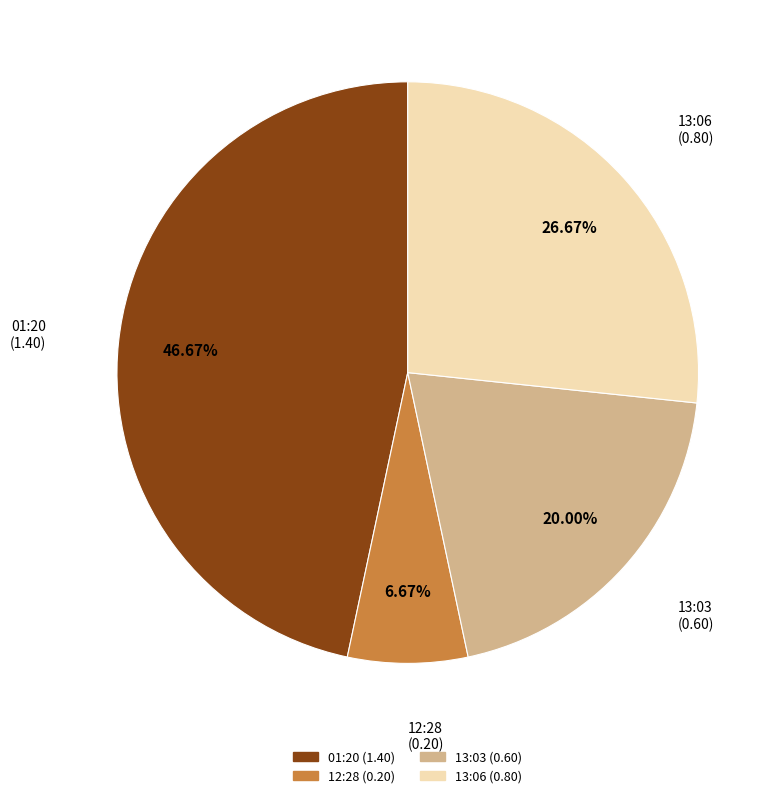

To the nearest percent, what is the difference between the largest and smallest slice percentages?

40%